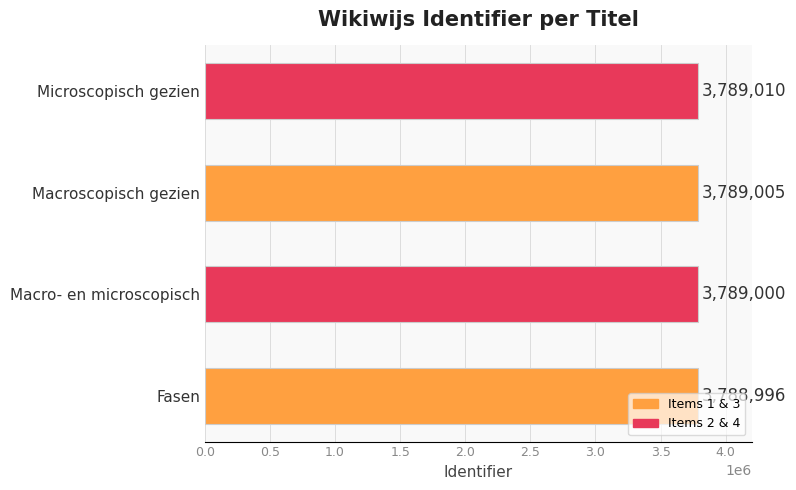

What is the difference between the second highest and minimum values?

9